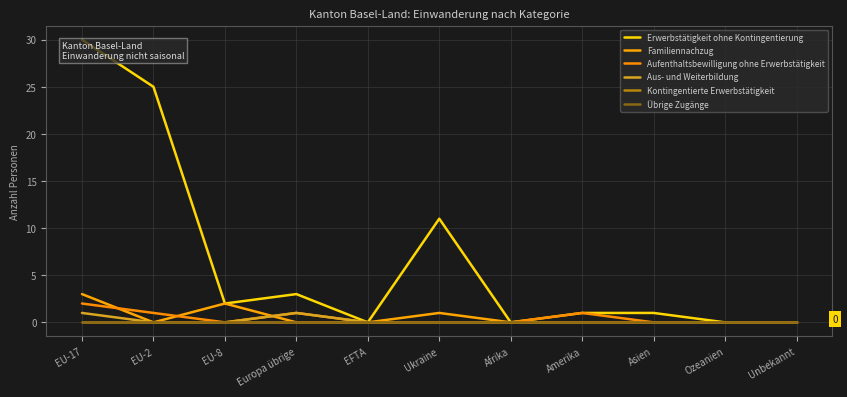

Does the chart display data point markers on the line(s)?

No